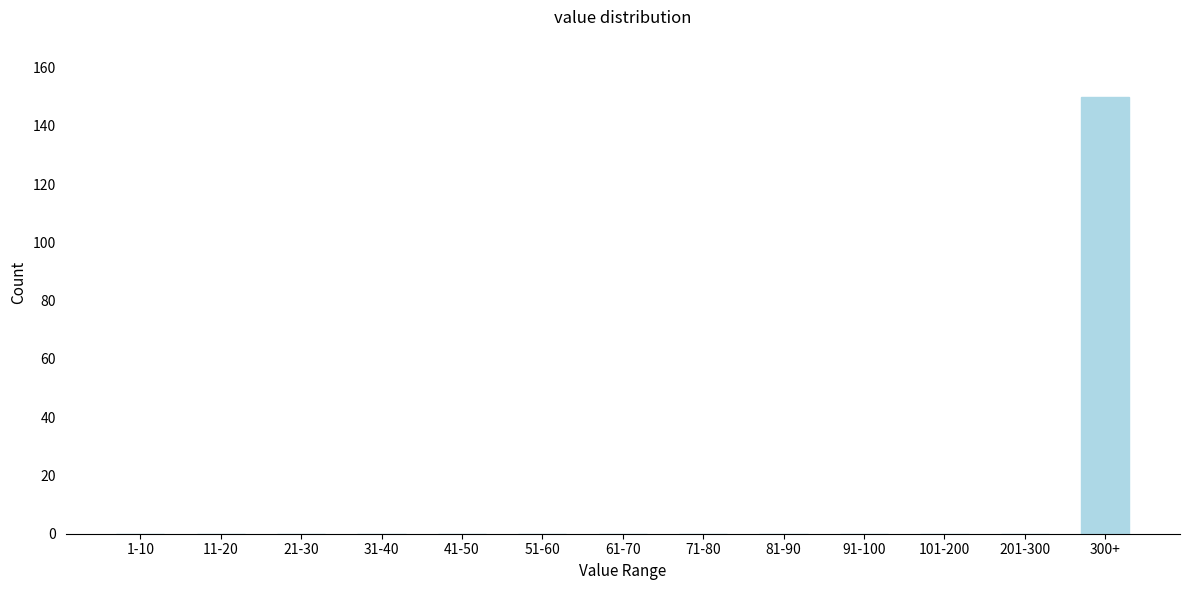

Reading right to left, list all the values displayed in this chart.

300+=150	201-300=0	101-200=0	91-100=0	81-90=0	71-80=0	61-70=0	51-60=0	41-50=0	31-40=0	21-30=0	11-20=0	1-10=0